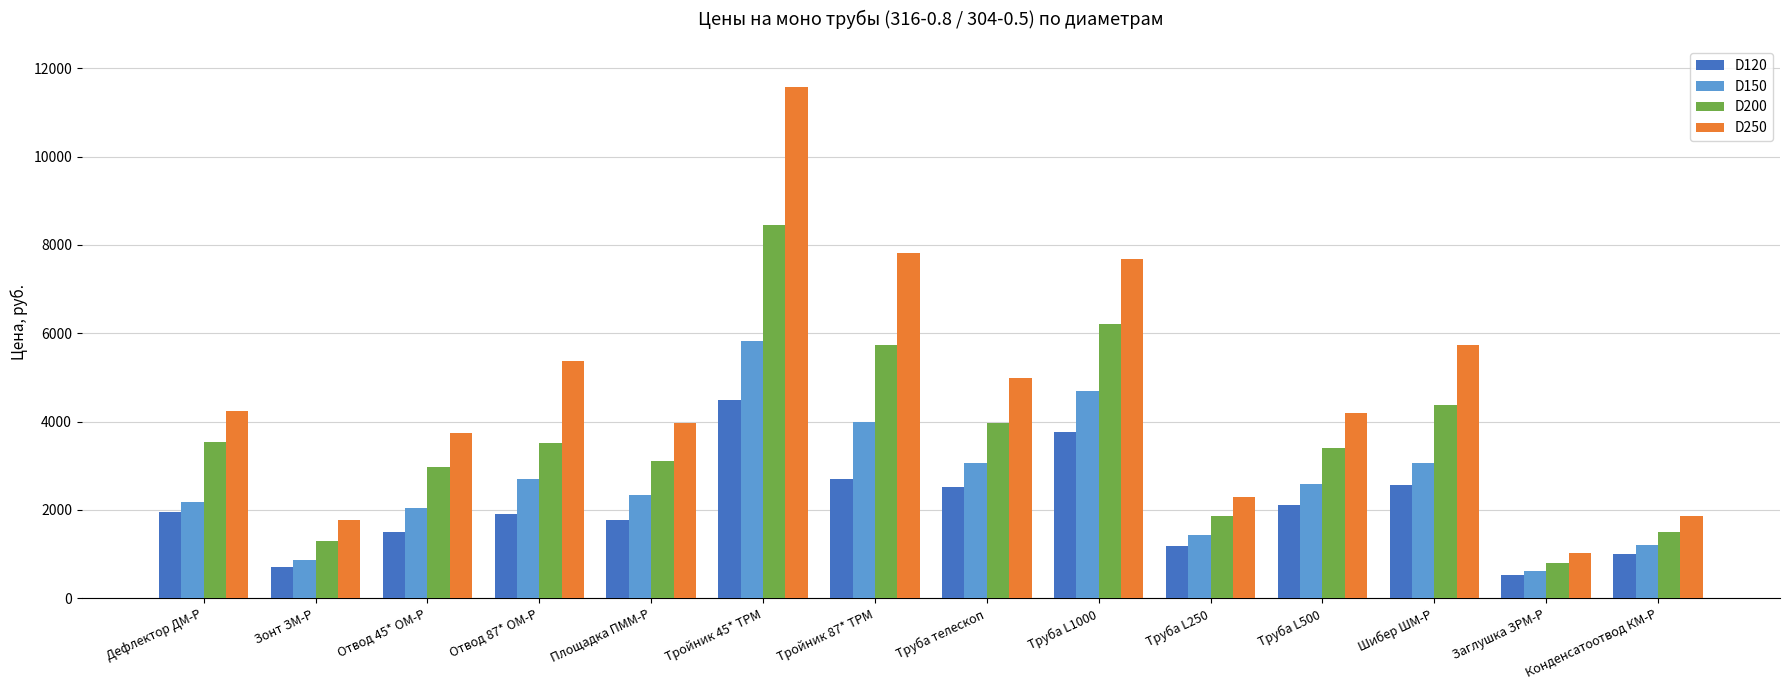

Rank the series by their maximum value, from lowest to highest.

D120, D150, D200, D250